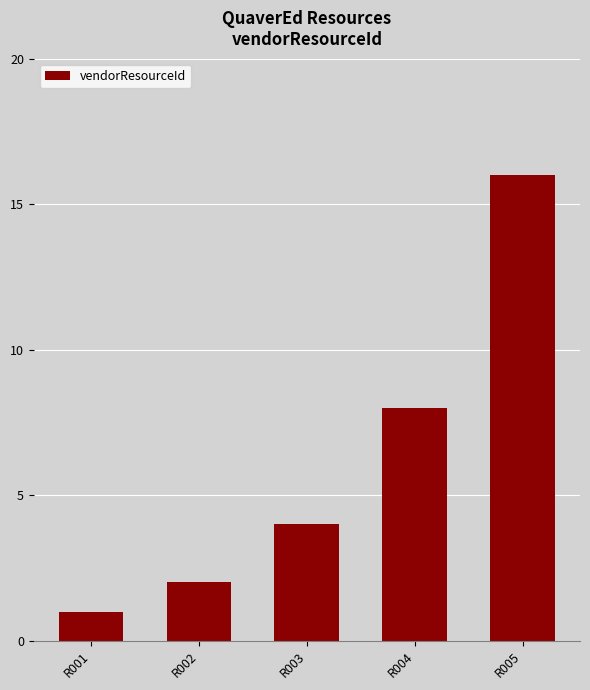

True or false: the data shows 1 at R001.

True